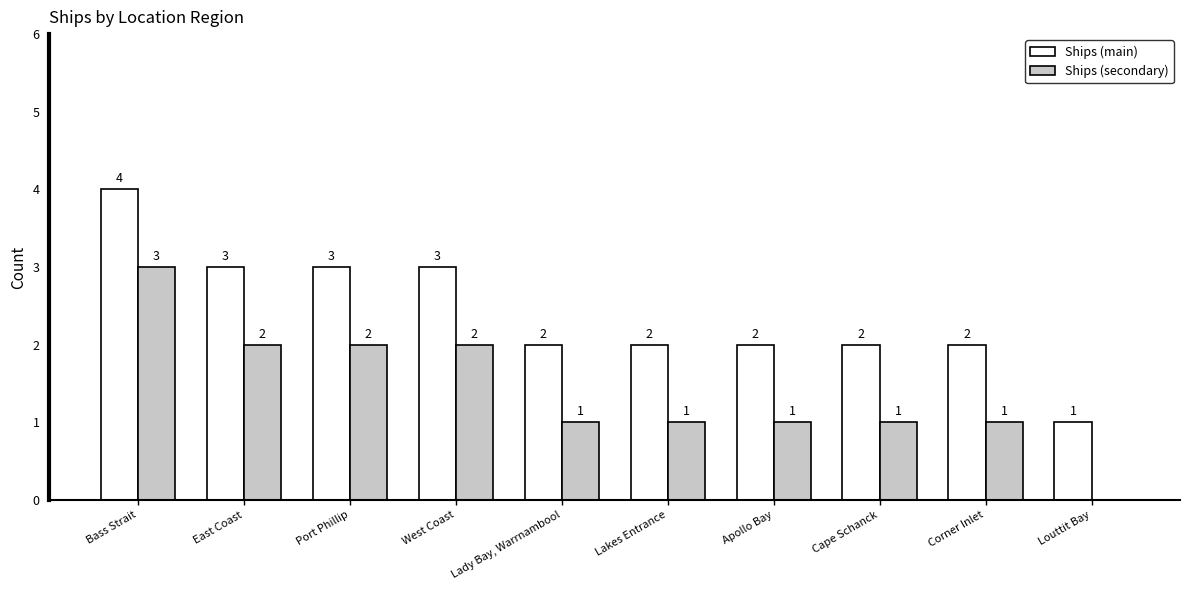

Reading left to right, what are all the values shown in this chart?

Ships (main): Bass Strait=4	East Coast=3	Port Phillip=3	West Coast=3	Lady Bay, Warrnambool=2	Lakes Entrance=2	Apollo Bay=2	Cape Schanck=2	Corner Inlet=2	Louttit Bay=1
Ships (secondary): Bass Strait=3	East Coast=2	Port Phillip=2	West Coast=2	Lady Bay, Warrnambool=1	Lakes Entrance=1	Apollo Bay=1	Cape Schanck=1	Corner Inlet=1	Louttit Bay=0